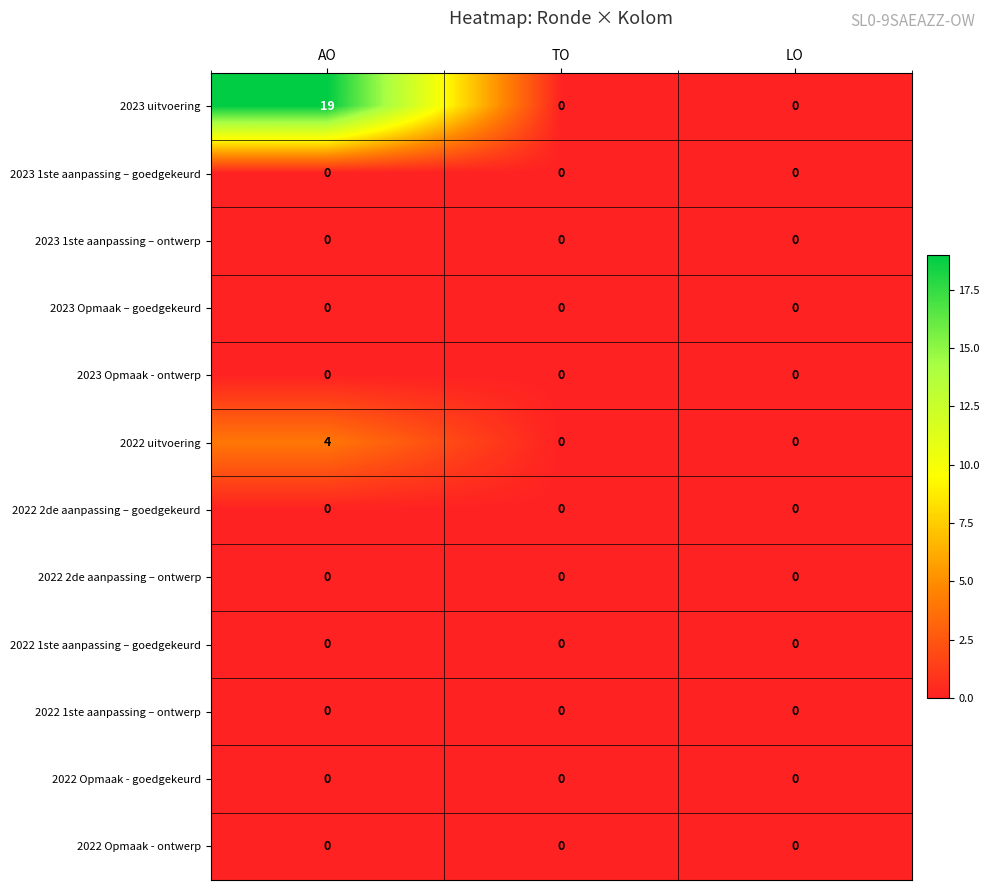

What is the sum of all 2022 uitvoering values?

4